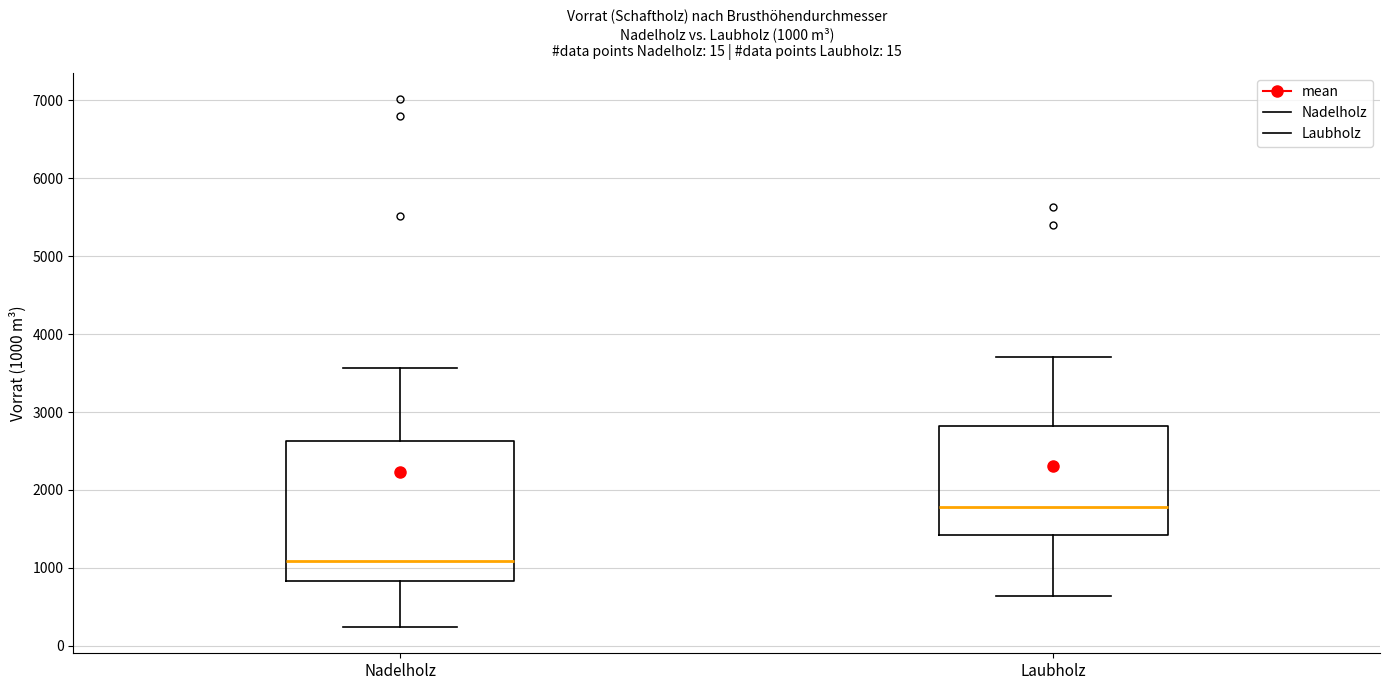

Which box's median line is the highest?

Laubholz